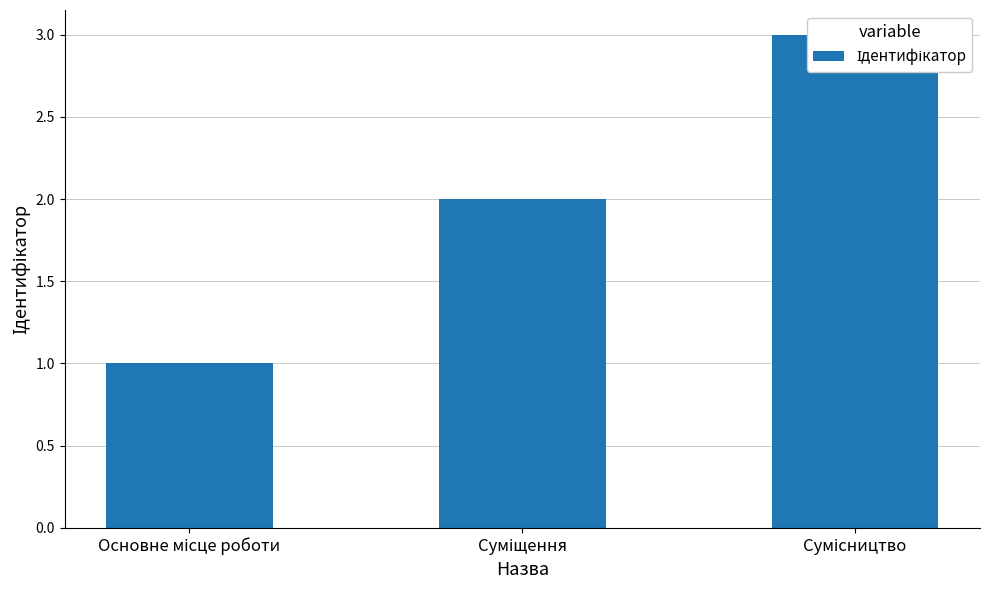

What position from the right is Основне місце роботи?

3